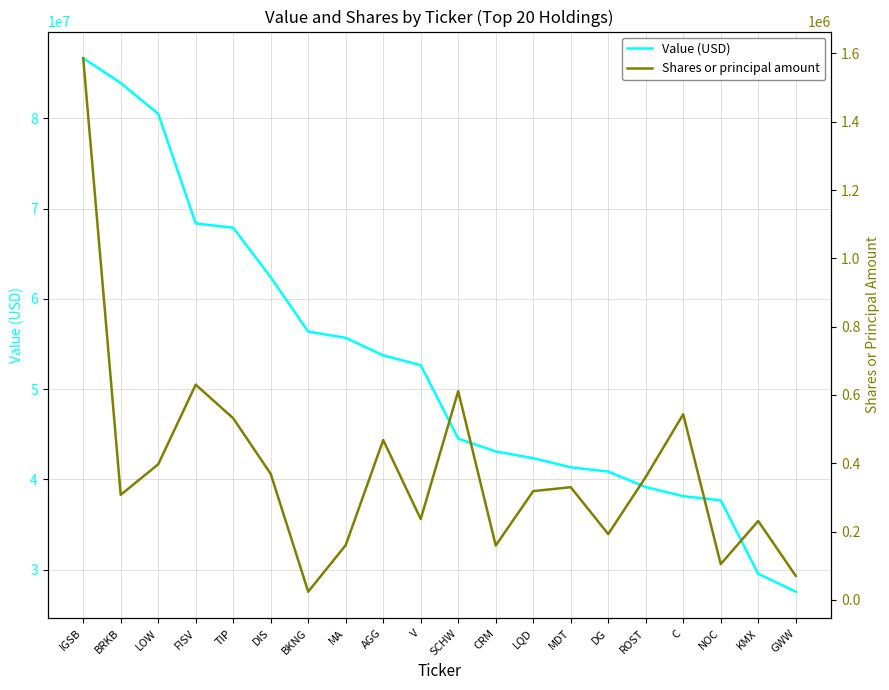

Is it true that Shares or principal amount equals 859414 at FISV?

False